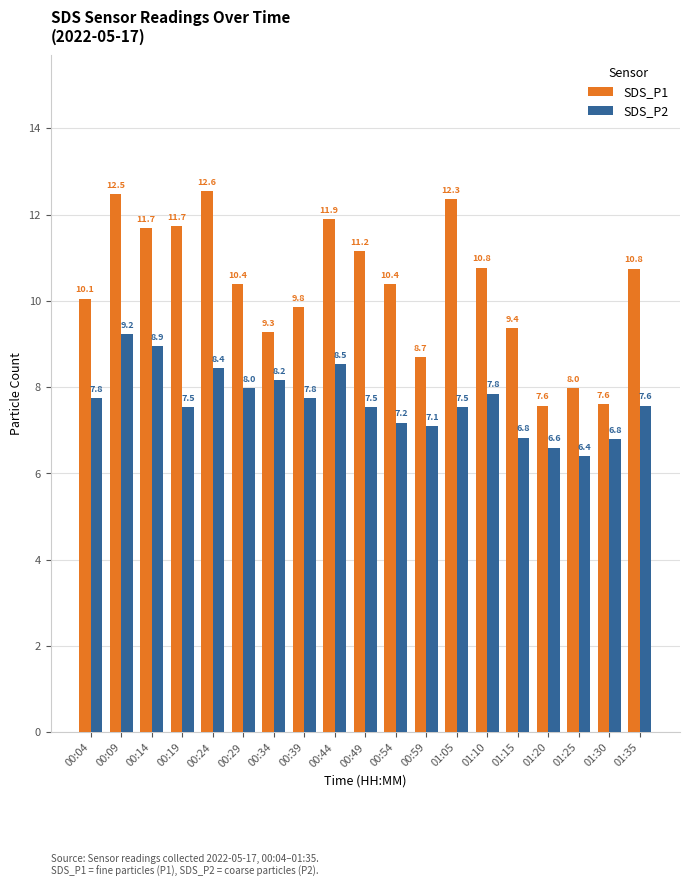

The value of SDS_P2 at 00:04 is 13.5. True or false?

False